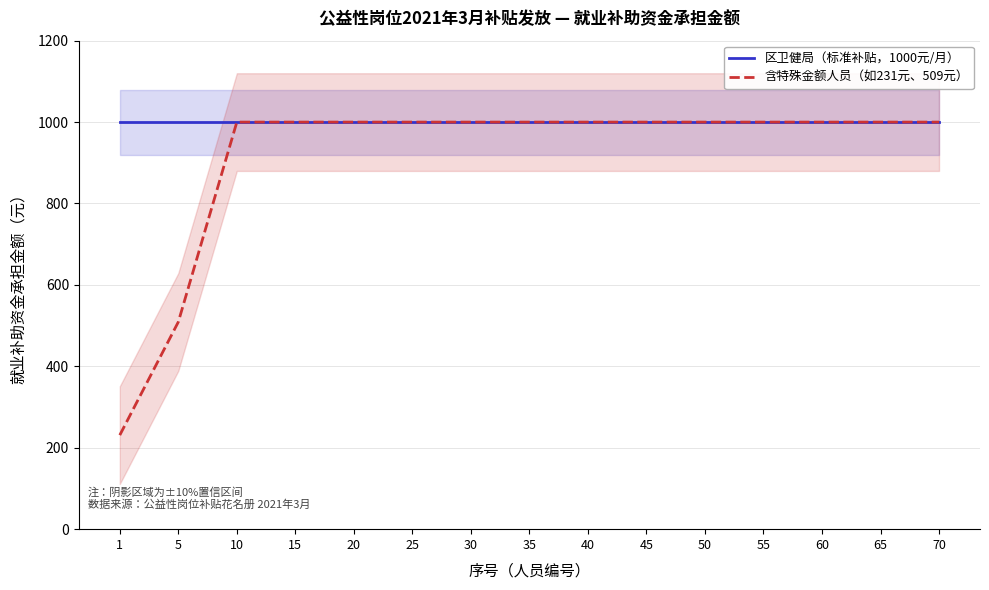

What is the value of the 区卫健局（标准补贴，1000元/月） point at the 1st from the left?

1000